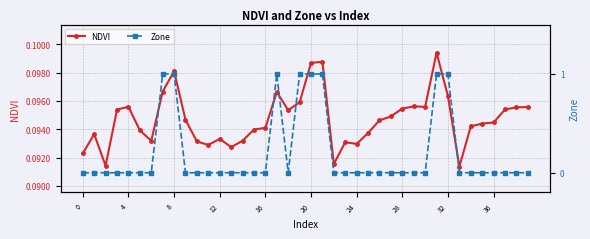

Count the NDVI values in the range 0 to 1.

40